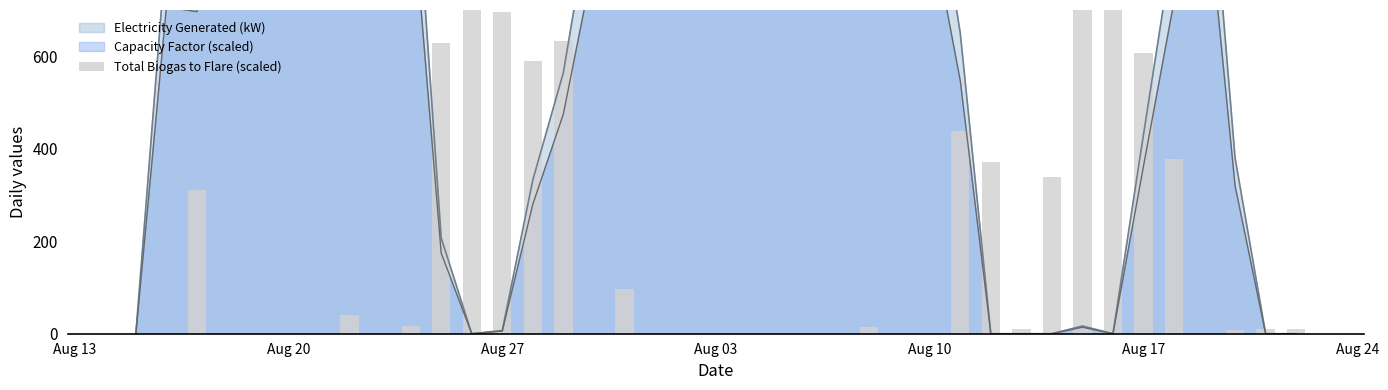

At which category does the chart reach its minimum across all series?

Aug 13